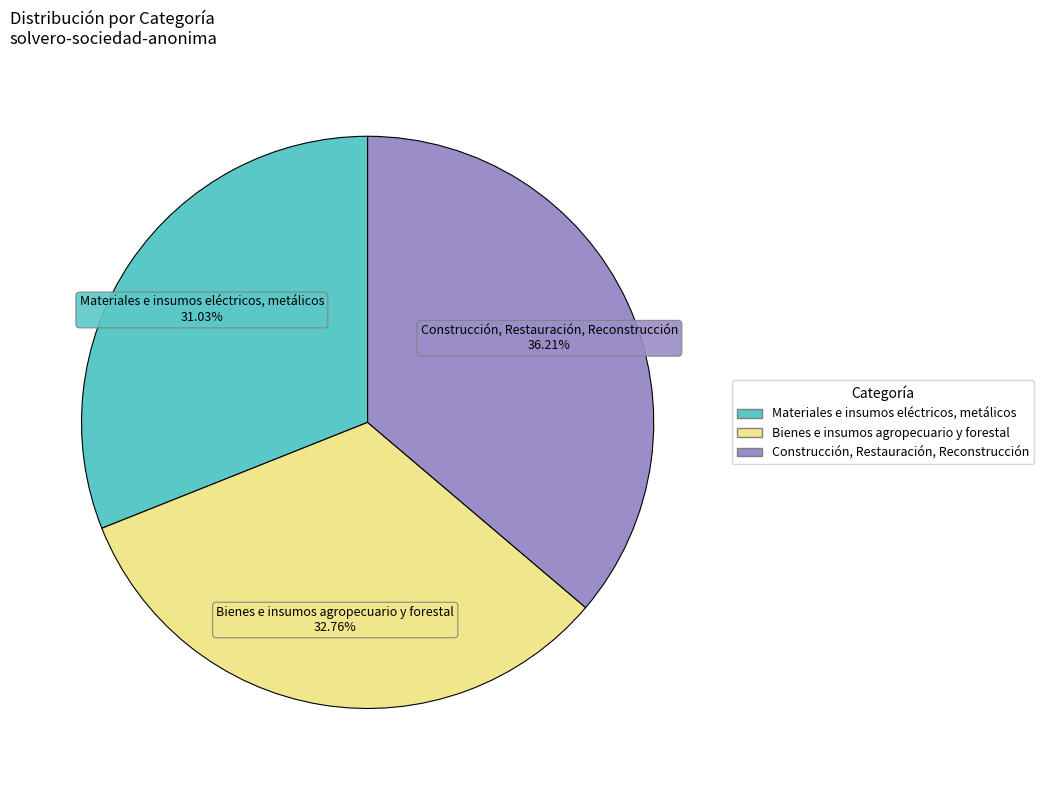

To the nearest percent, what is the combined percentage of Materiales e insumos eléctricos, metálicos and Construcción, Restauración, Reconstrucción?

67%